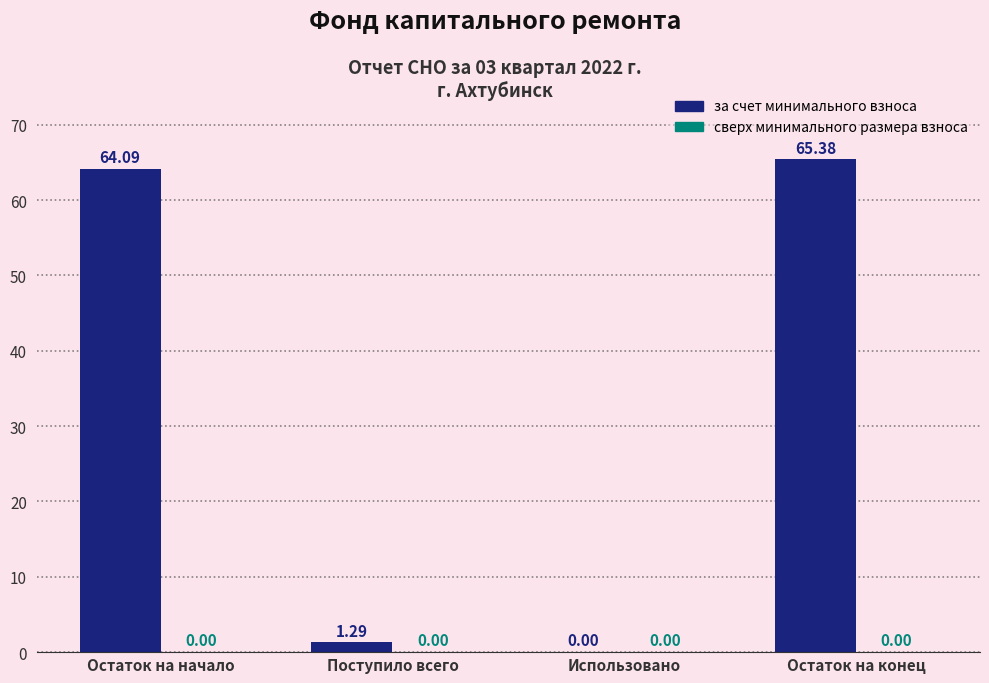

Where is the data nearest to the value 32?

Поступило всего